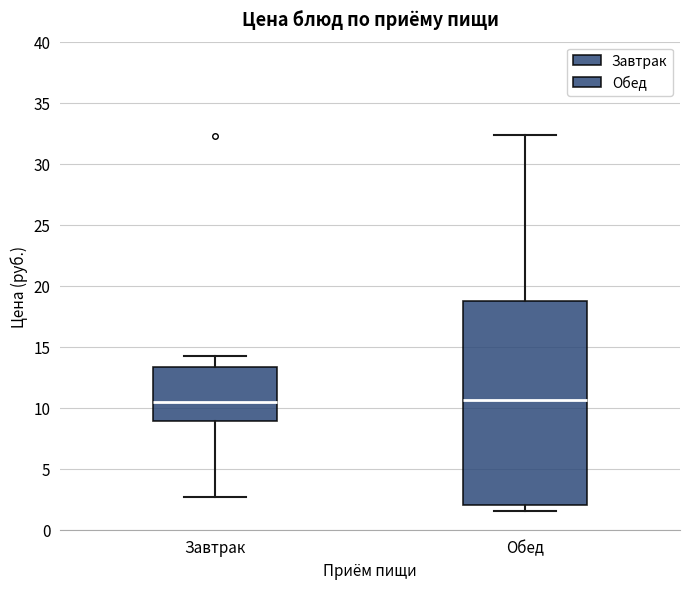

Reading left to right, transcribe this box plot: for each box, give where its median line is, the range the box spans, and where its two whiskers end, as read against the y-axis. The values are not printed on the chart, so give them approximately, as read against the axis.

Завтрак: median 10.5, box 9.0 to 13.5, whiskers 2.5 to 14.0
Обед: median 10.5, box 2.0 to 19.0, whiskers 1.5 to 32.5